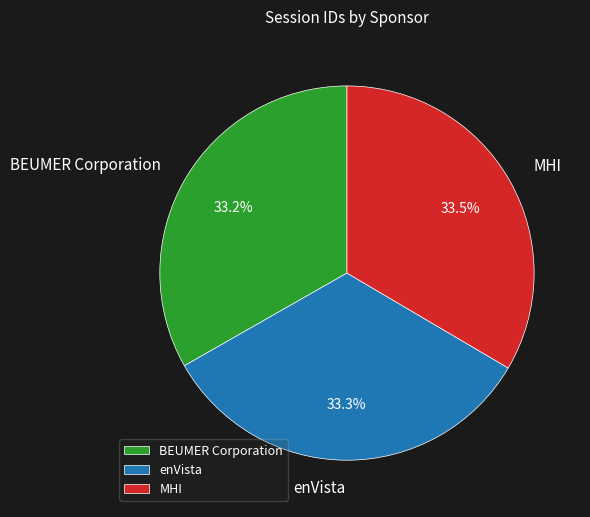

Approximately how many times larger is the value at BEUMER Corporation compared to MHI?

1.0